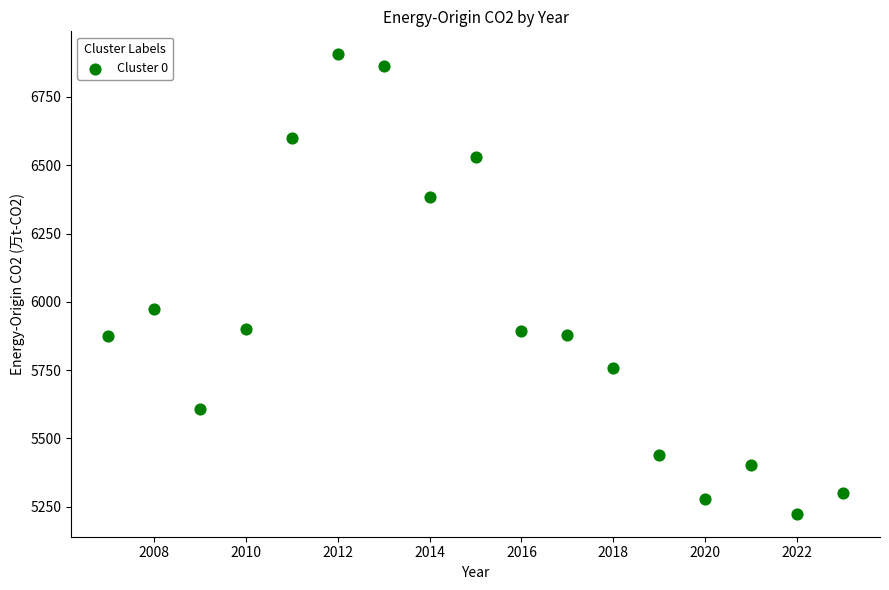

What is the range of X values (max minus min)?

16.0